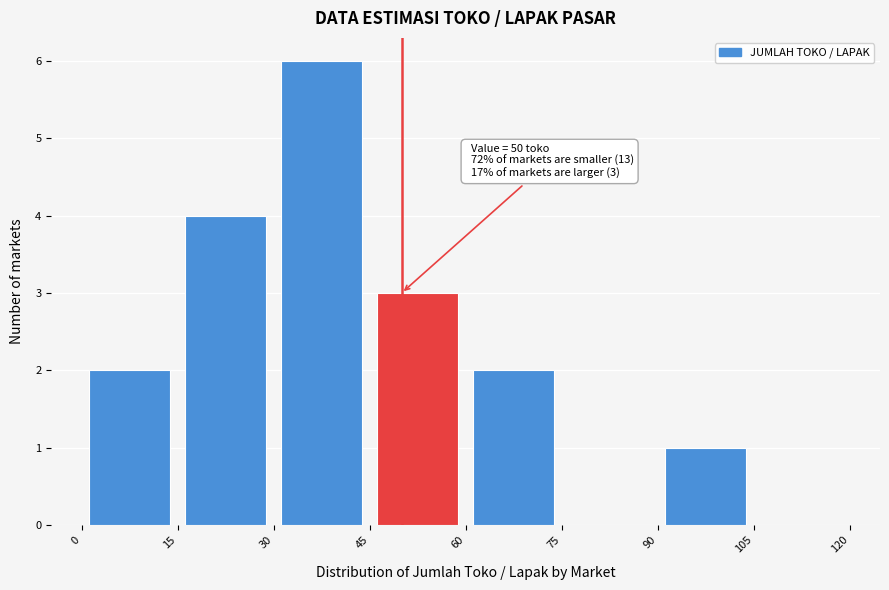

Which range on the x-axis has the tallest bar?

30 to 45